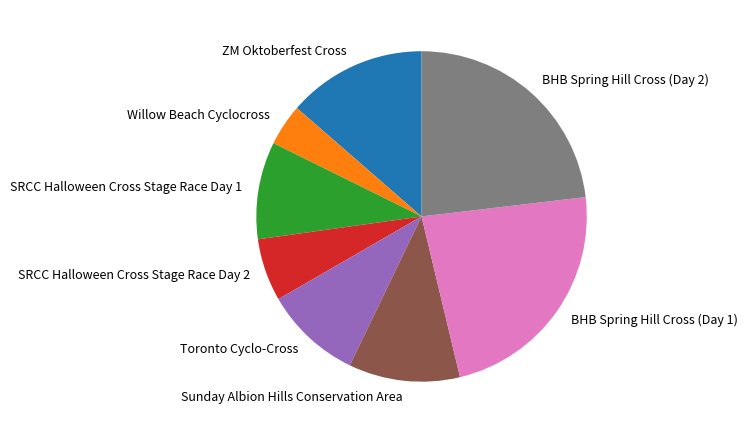

How many segments does this pie chart have?

8